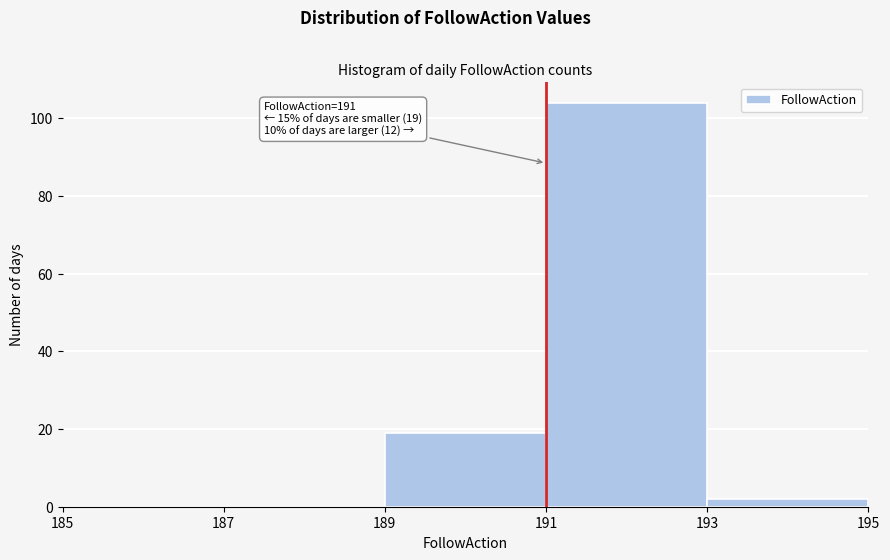

Which range on the x-axis has the tallest bar?

191 to 193